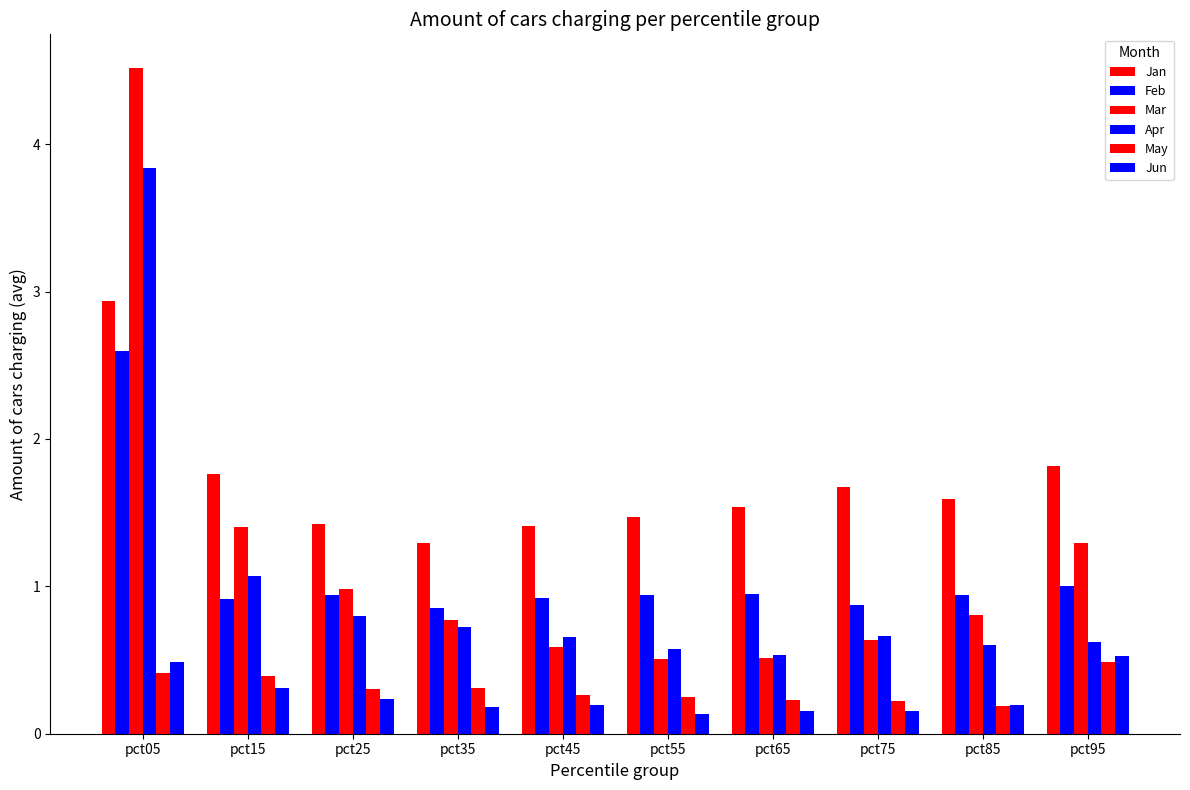

Are the bars horizontal?

No